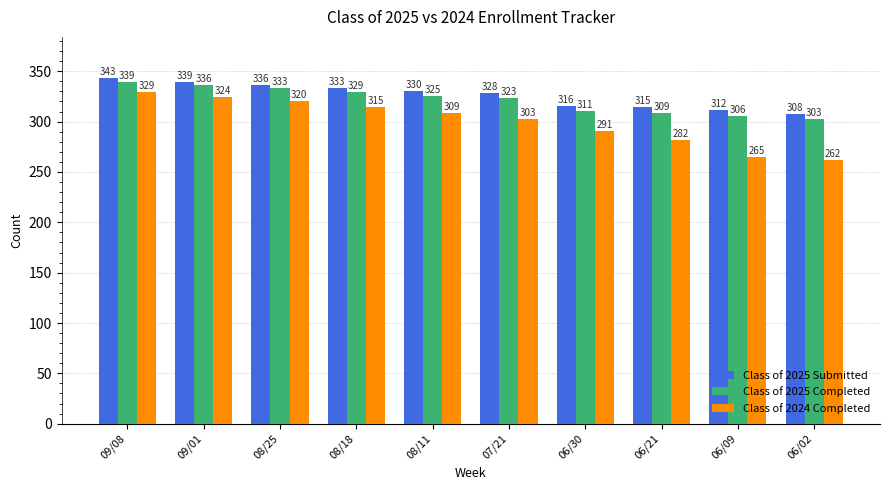

Which series has the largest total across all categories?

Class of 2025 Submitted